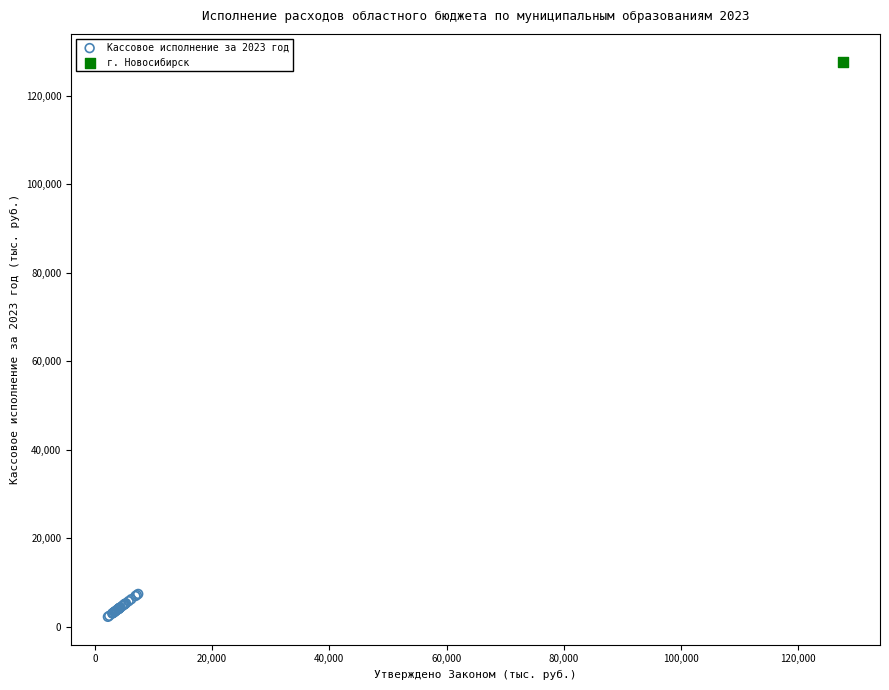

What are all the series names shown in the legend?

Кассовое исполнение за 2023 год, г. Новосибирск